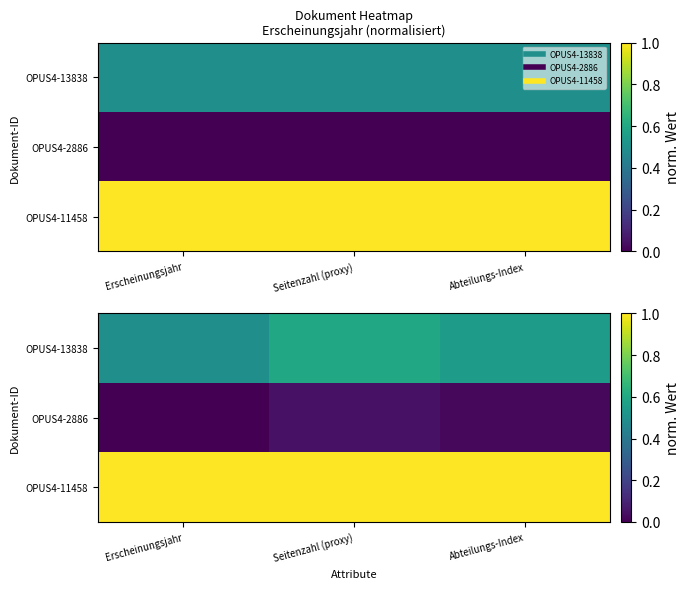

The OPUS4-13838 series shows 0.6 at Seitenzahl (proxy). True or false?

True